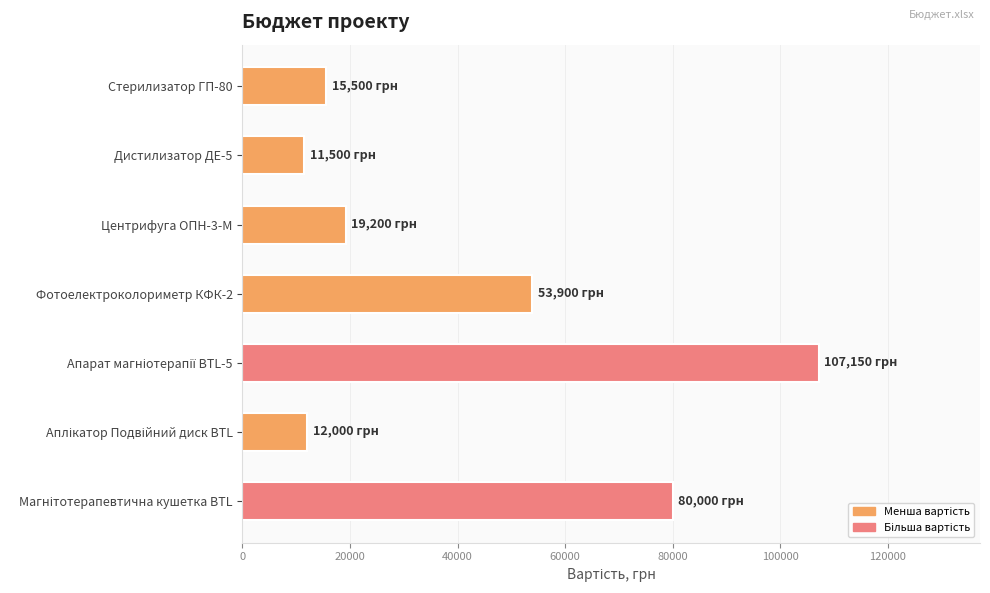

Where is the data nearest to the value 59325?

Фотоелектроколориметр КФК-2